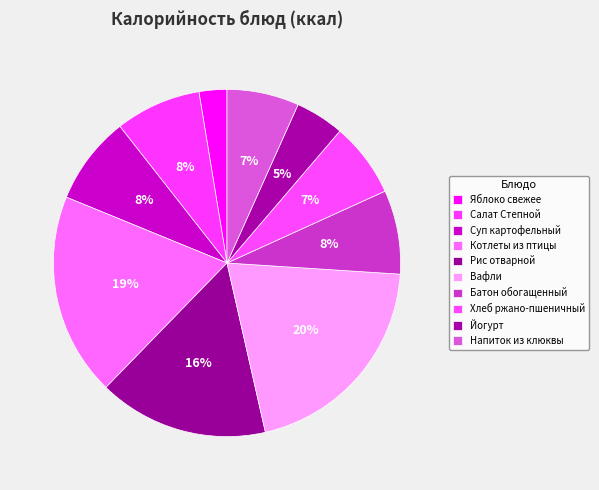

How many slices are in this pie chart?

10